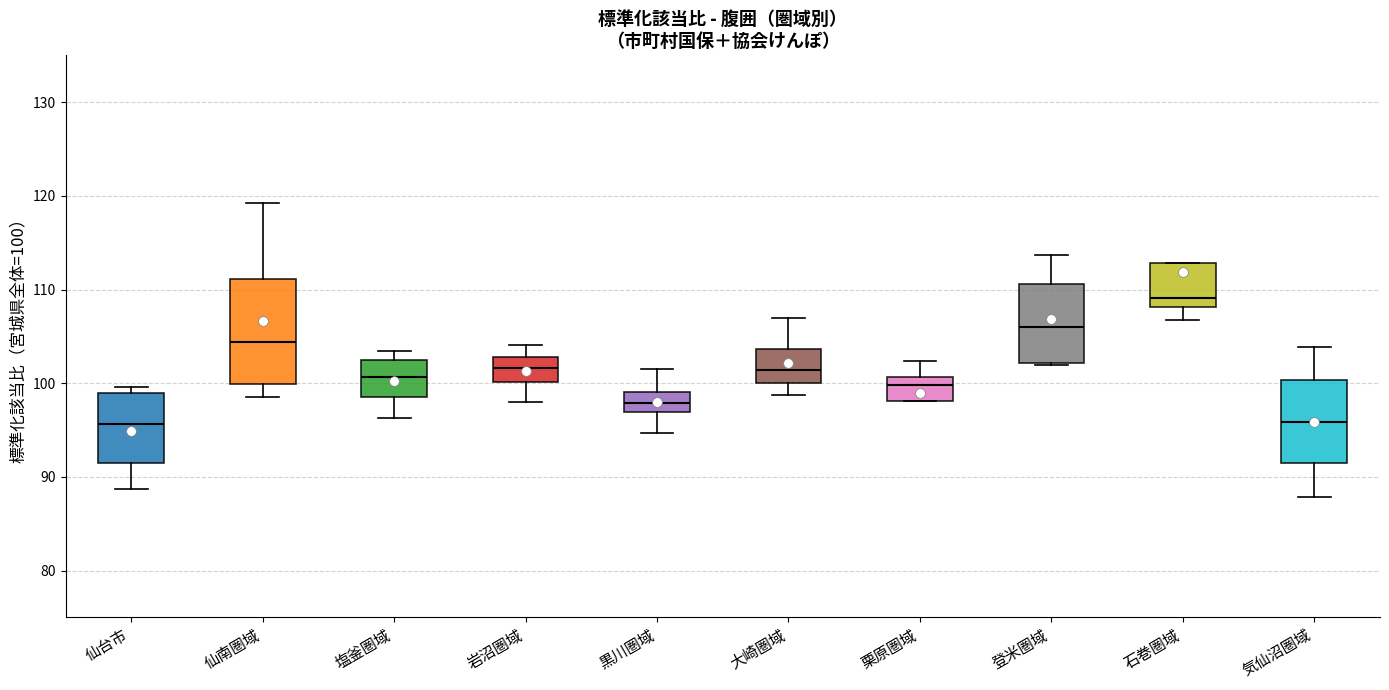

Reading left to right, transcribe this box plot: for each box, give where its median line is, the range the box spans, and where its two whiskers end, as read against the y-axis. The values are not printed on the chart, so give them approximately, as read against the axis.

仙台市: median 96, box 92 to 99, whiskers 89 to 100
仙南圏域: median 104, box 100 to 111, whiskers 99 to 119
塩釜圏域: median 101, box 99 to 102, whiskers 96 to 103
岩沼圏域: median 102, box 100 to 103, whiskers 98 to 104
黒川圏域: median 98, box 97 to 99, whiskers 95 to 102
大崎圏域: median 101, box 100 to 104, whiskers 99 to 107
栗原圏域: median 100, box 98 to 101, whiskers 98 to 102
登米圏域: median 106, box 102 to 111, whiskers 102 to 114
石巻圏域: median 109, box 108 to 113, whiskers 107 to 113
気仙沼圏域: median 96, box 91 to 100, whiskers 88 to 104